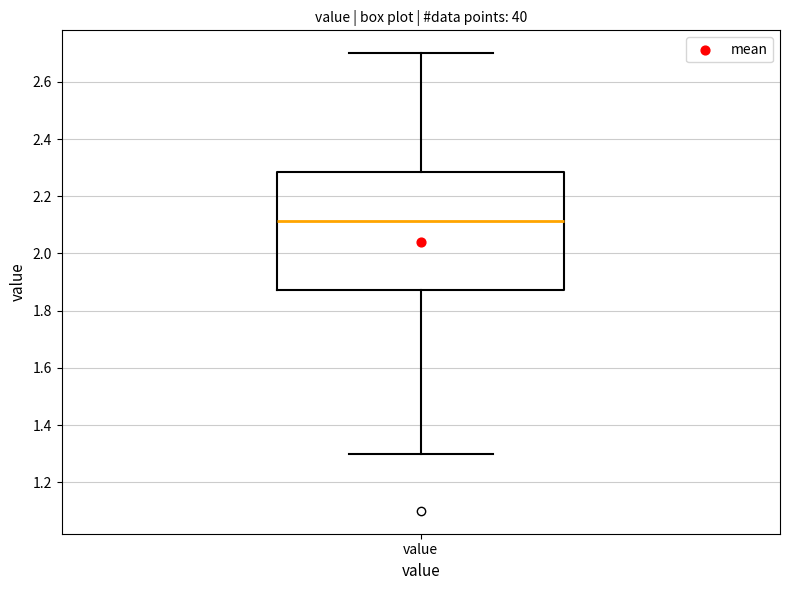

Transcribe this box plot: give where the median line is, the range the box spans, and where the two whiskers end, as read against the y-axis. The values are not printed on the chart, so give them approximately, as read against the axis.

median 2.12, box 1.88 to 2.28, whiskers 1.30 to 2.70